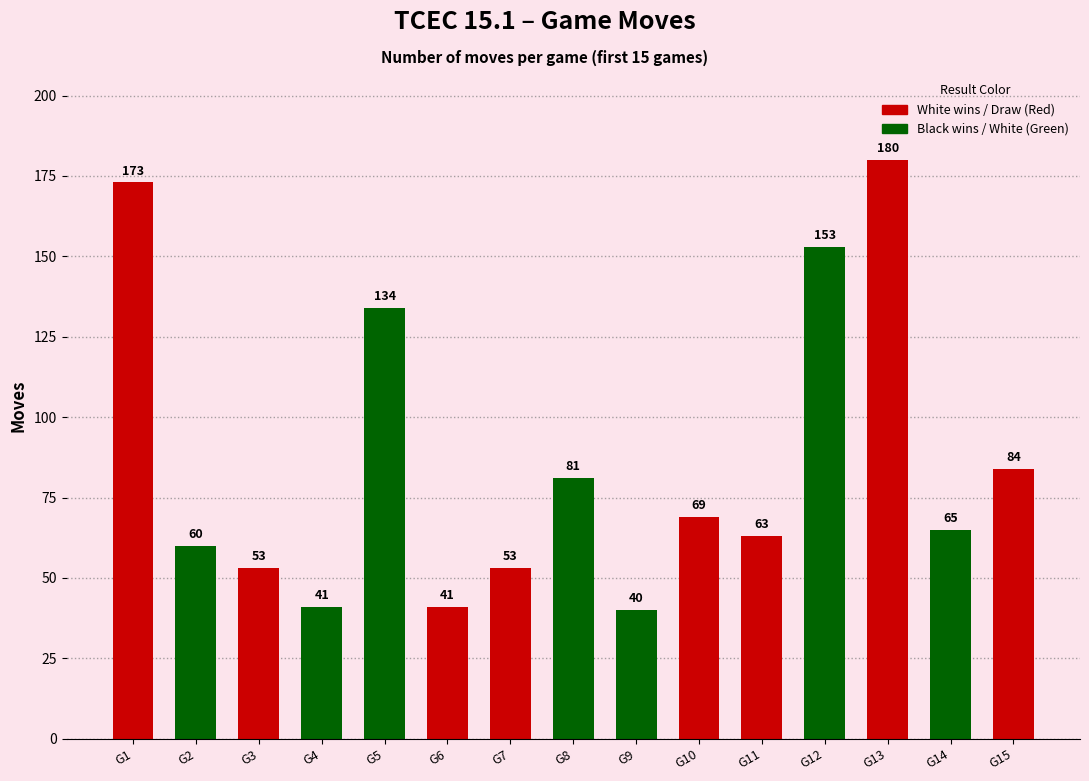

How many data points are less than 65?

7